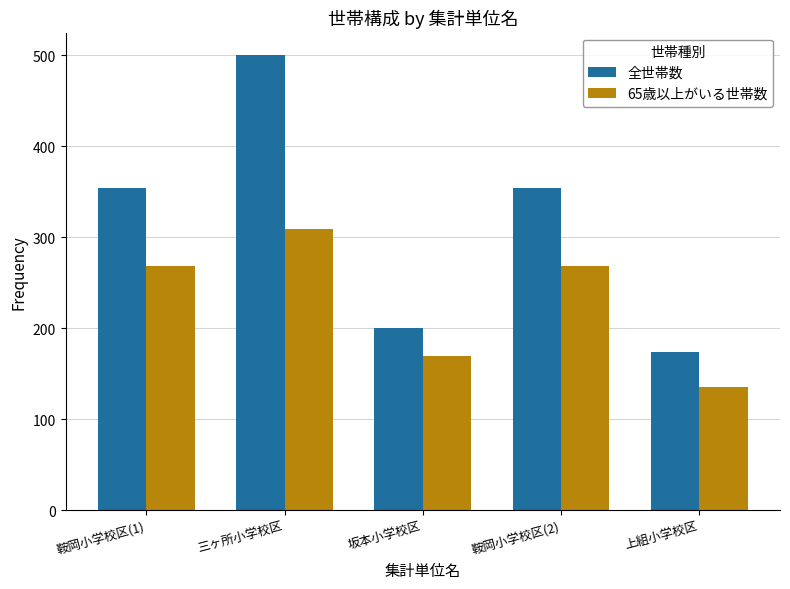

Is the value of 全世帯数 at 三ヶ所小学校区 greater than the value of 65歳以上がいる世帯数 at 坂本小学校区?

Yes